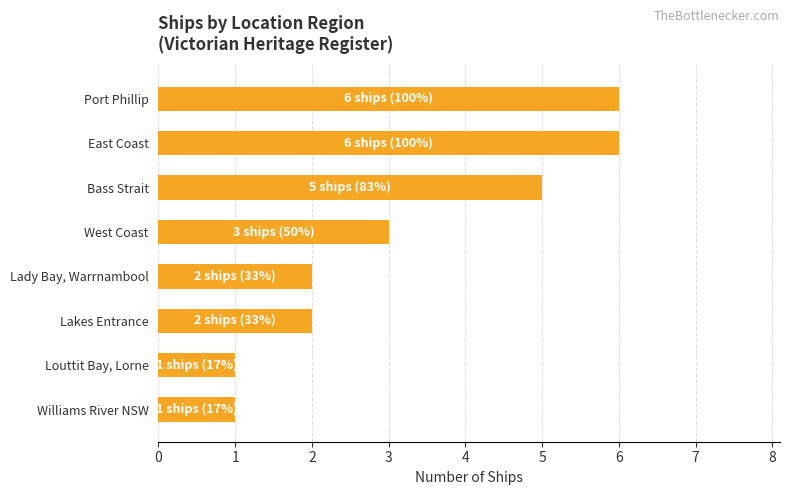

At which label is the value closest to 3?

West Coast